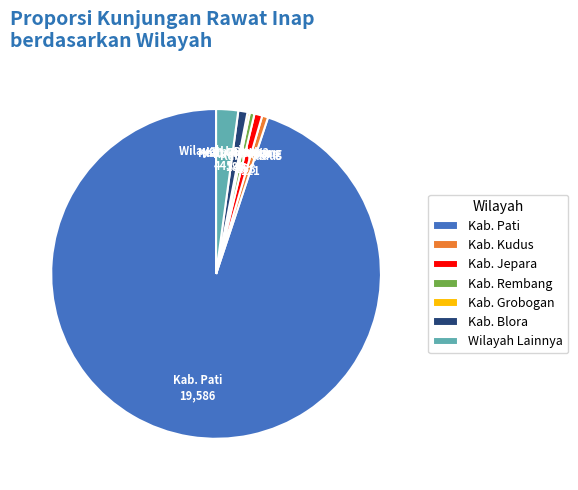

Approximately how many times larger is the value at Kab. Pati compared to Wilayah Lainnya?

44.0